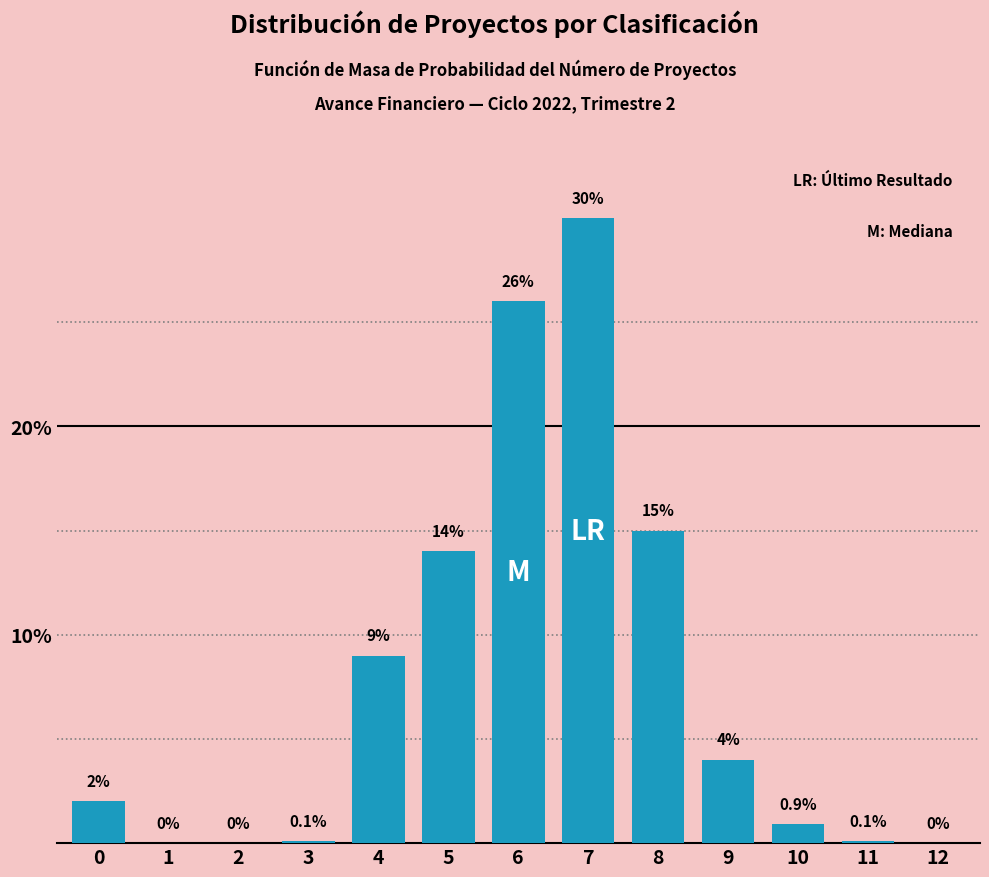

Reading right to left, list all the values displayed in this chart.

12=0.0	11=0.1	10=0.9	9=4.0	8=15.0	7=30.0	6=26.0	5=14.0	4=9.0	3=0.1	2=0.0	1=0.0	0=2.0